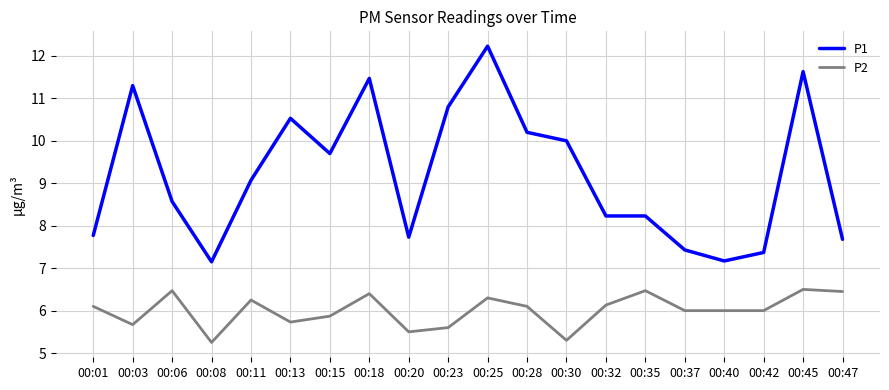

True or false: P1 and P2 intersect in this chart.

False